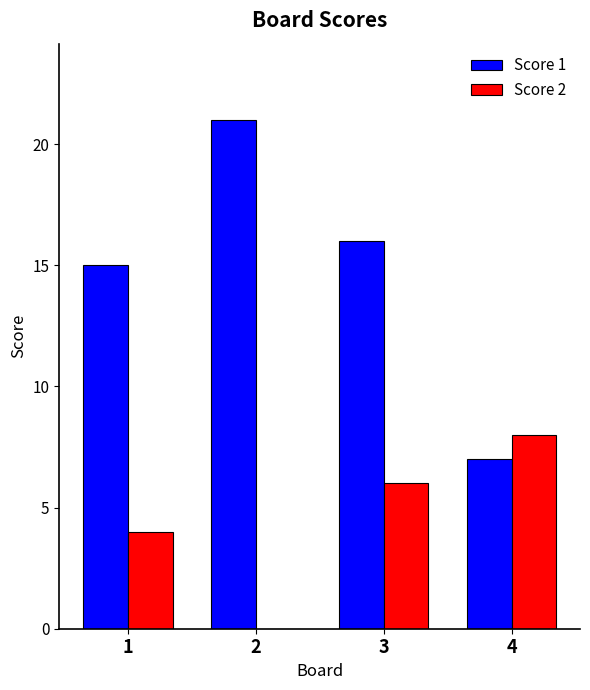

What is the sum of the Score 1 values at 1 and 4?

22